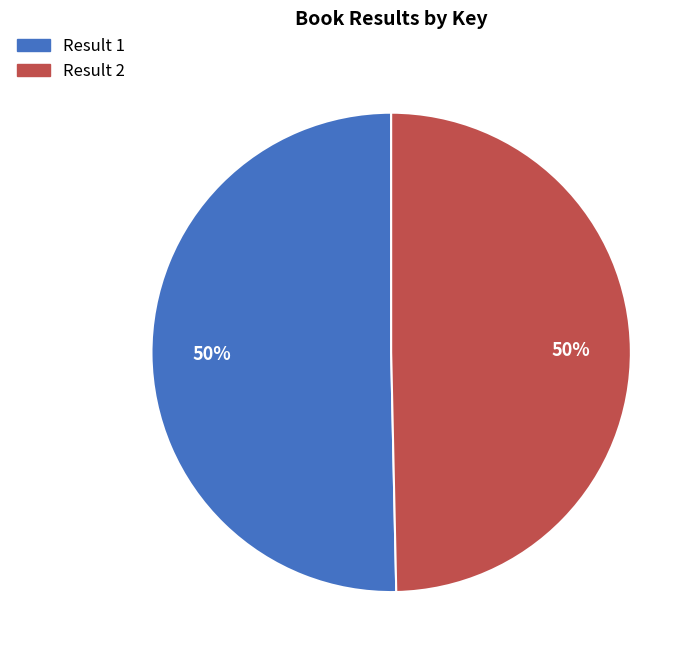

To the nearest percent, what is the average slice percentage?

50%